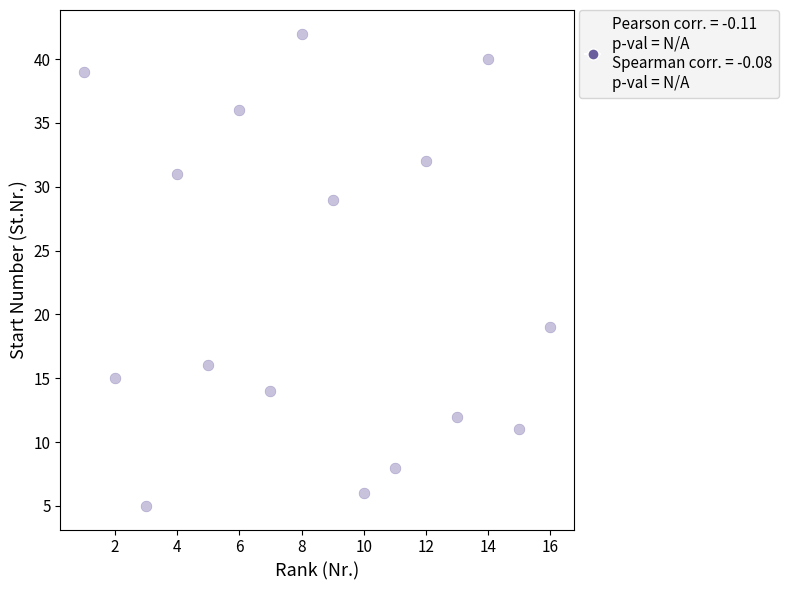

What is the range of Y values (max minus min)?

37